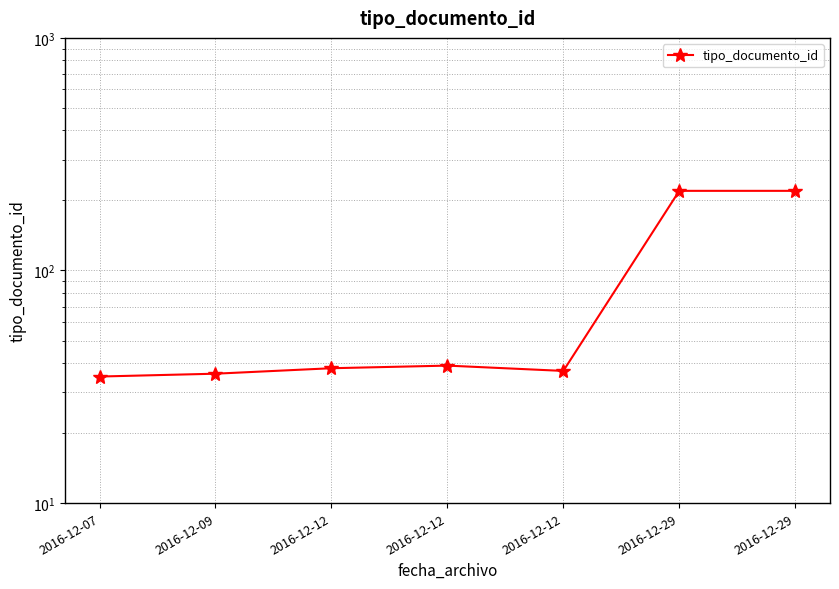

What is the value of the 6th point from the left?

220